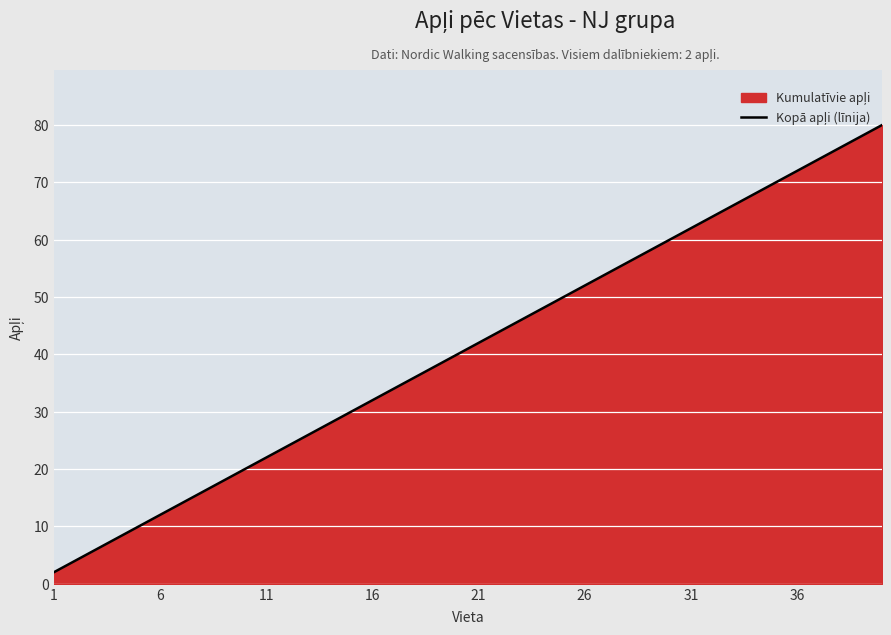

Approximately how many times larger is the value at 36 compared to 11?

3.3